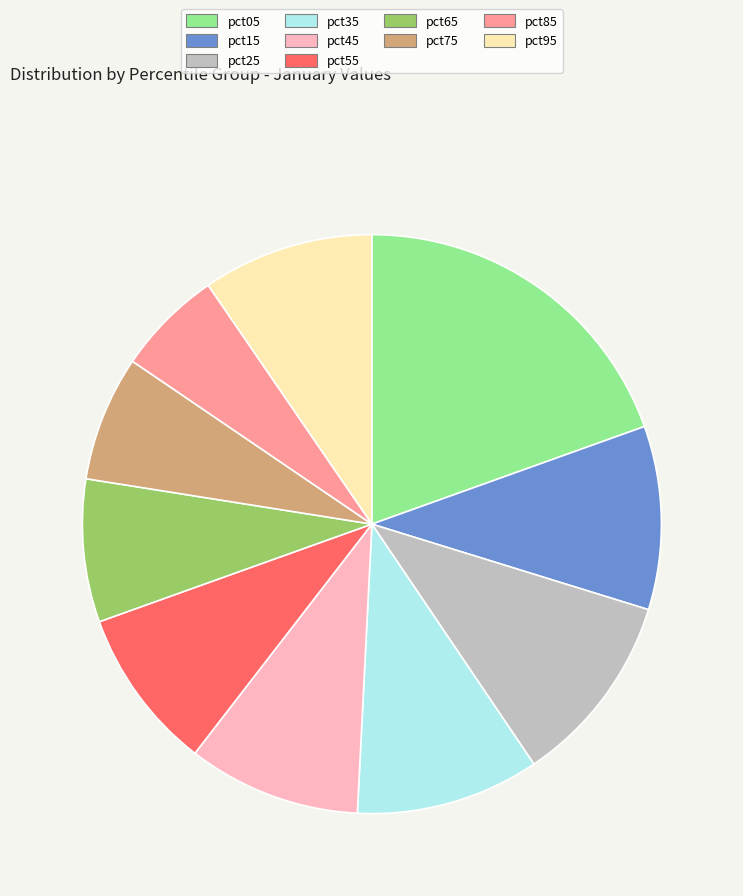

Does pct55 represent more than half of the total?

No